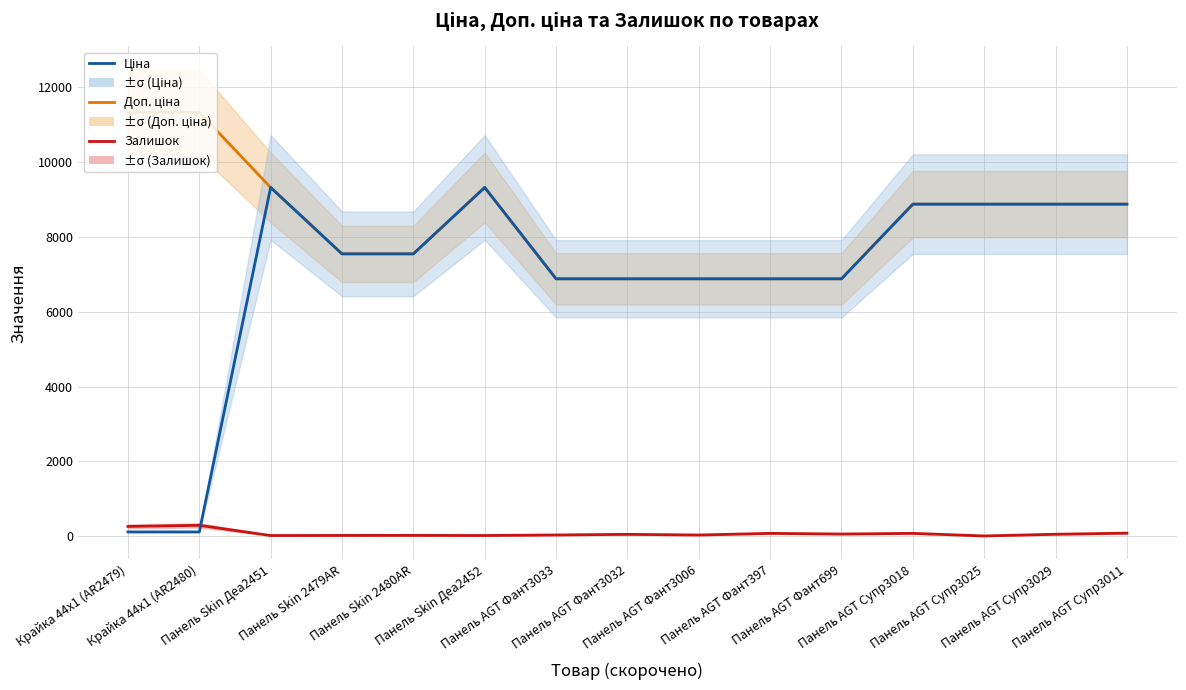

What is the label of the 3rd point from the right?

Панель AGT Супр3025